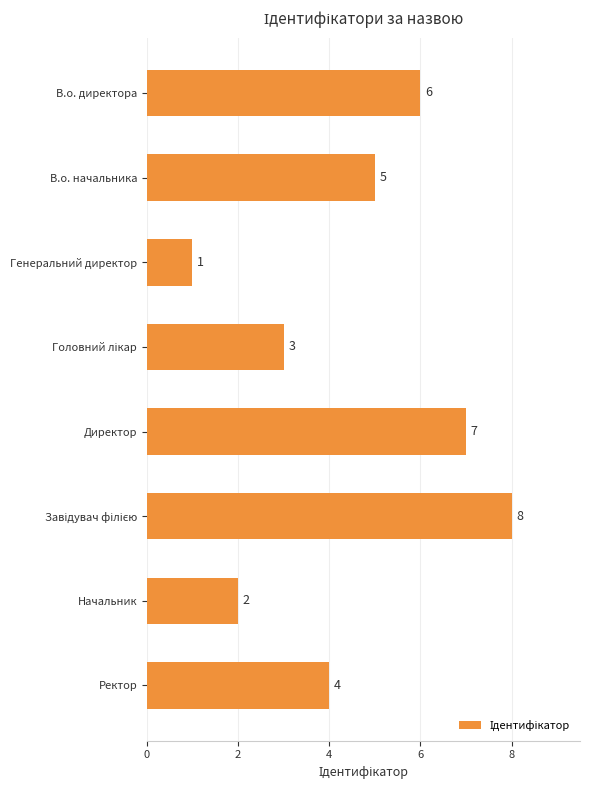

Reading top to bottom, extract all data points from this chart.

6	5	1	3	7	8	2	4